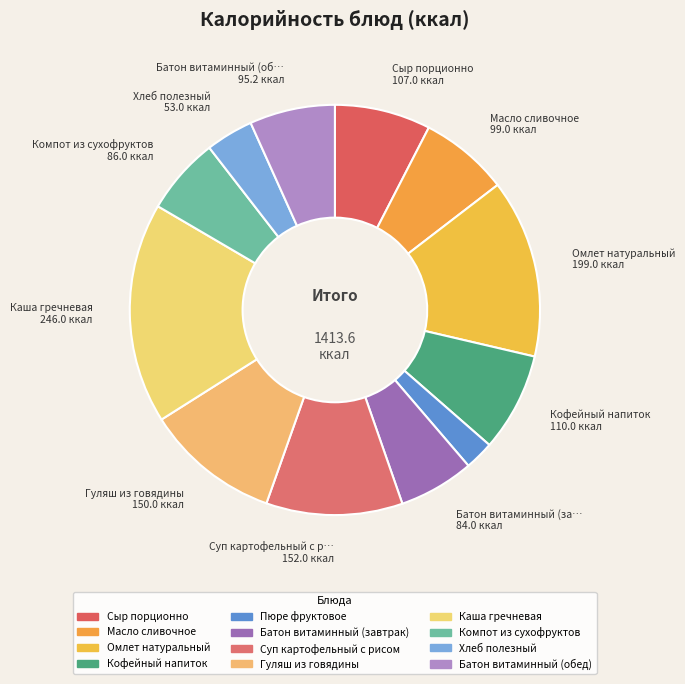

Rank the categories by value from lowest to highest.

Пюре фруктовое, Хлеб полезный, Батон витаминный (завтрак), Компот из сухофруктов, Батон витаминный (обед), Масло сливочное, Сыр порционно, Кофейный напиток, Гуляш из говядины, Суп картофельный с рисом, Омлет натуральный, Каша гречневая